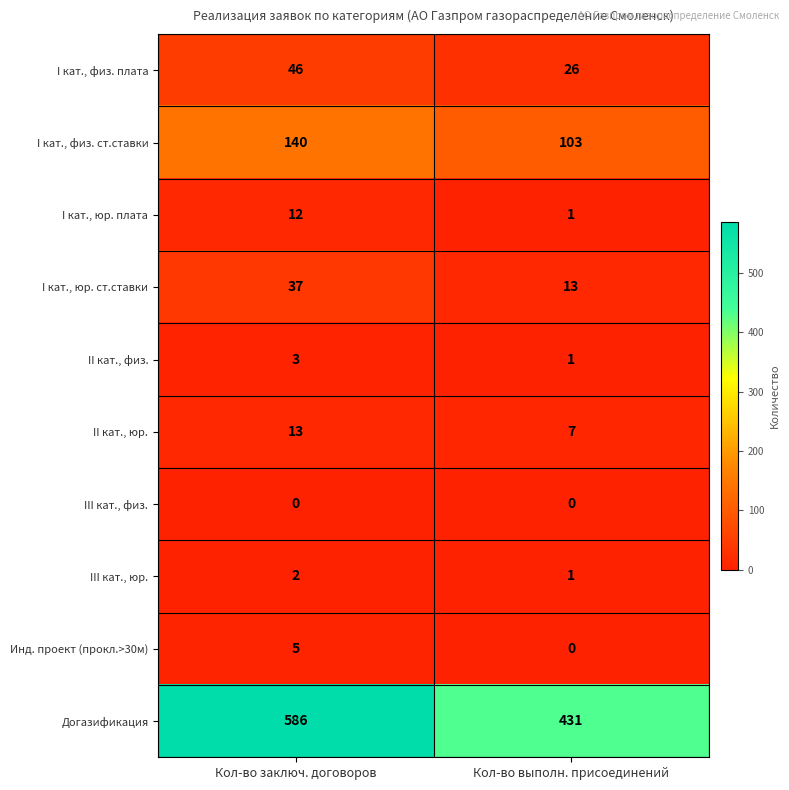

Which series has the widest spread of values?

Догазификация